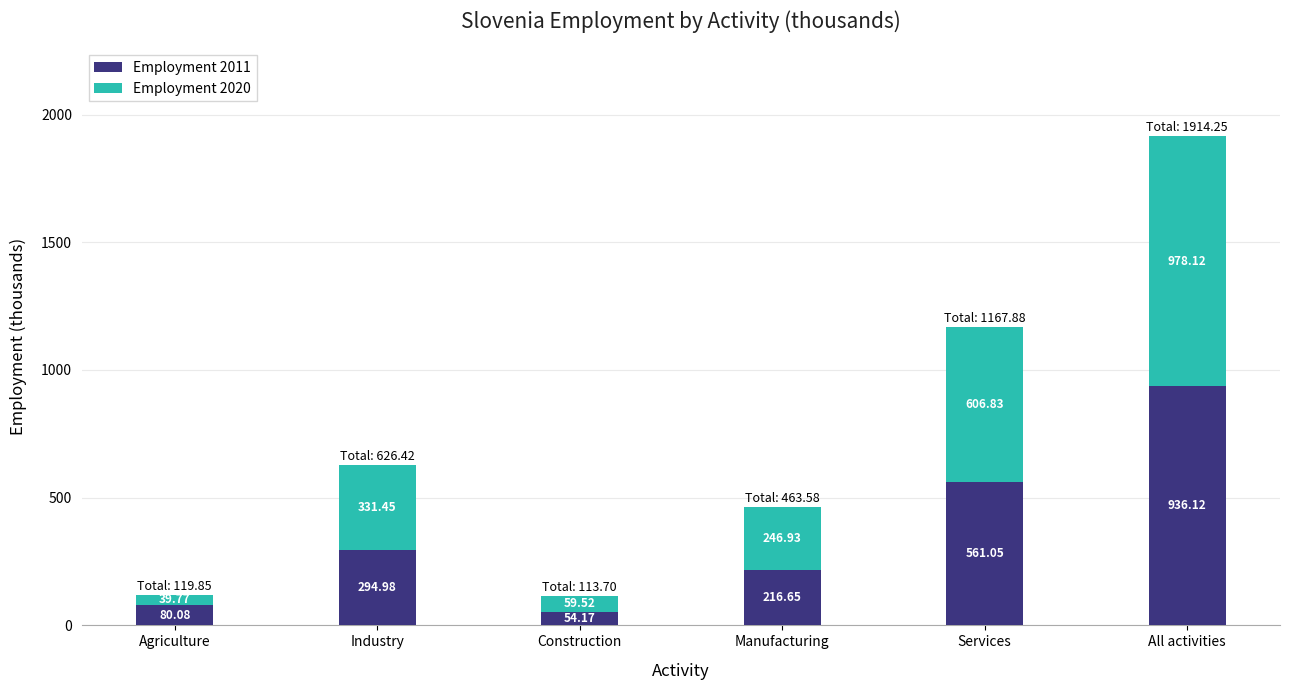

At which label does Employment 2011 reach its peak?

All activities